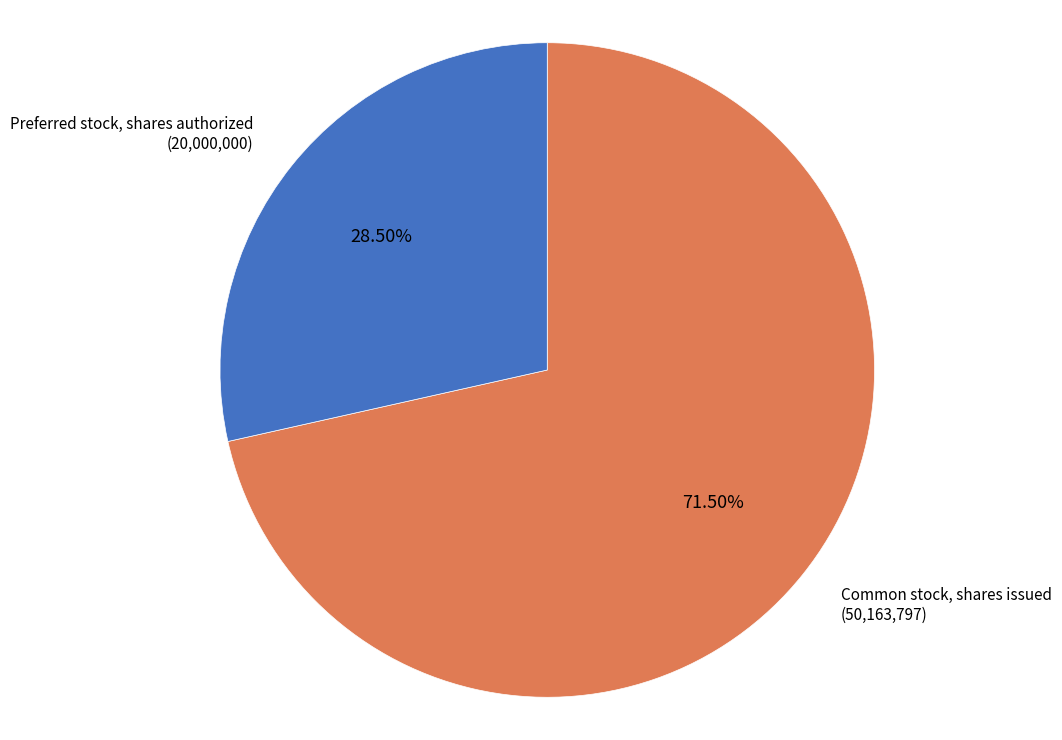

Which has a higher value, Preferred stock, shares authorized or Common stock, shares issued?

Common stock, shares issued